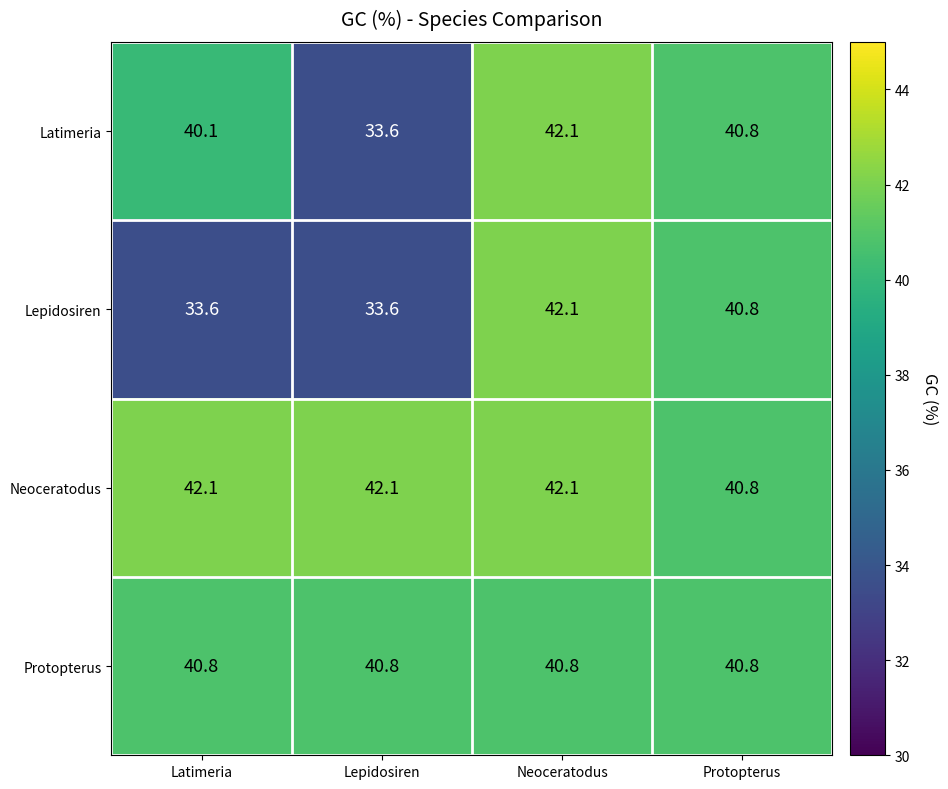

At which label is Neoceratodus closest to 41?

Protopterus